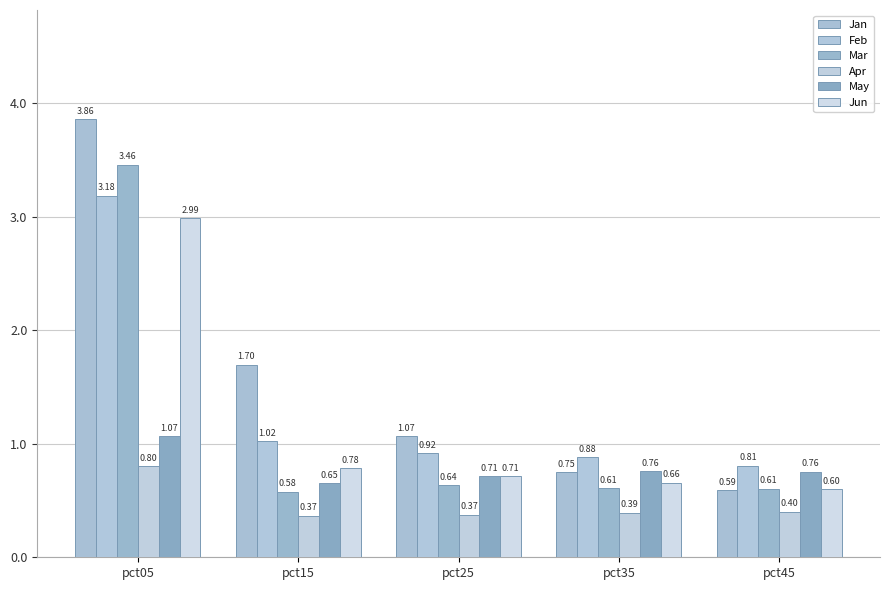

Reading left to right, what are all the values shown in this chart?

Jan: 3.9	1.7	1.1	0.8	0.6
Feb: 3.2	1.0	0.9	0.9	0.8
Mar: 3.5	0.6	0.6	0.6	0.6
Apr: 0.8	0.4	0.4	0.4	0.4
May: 1.1	0.7	0.7	0.8	0.8
Jun: 3.0	0.8	0.7	0.7	0.6